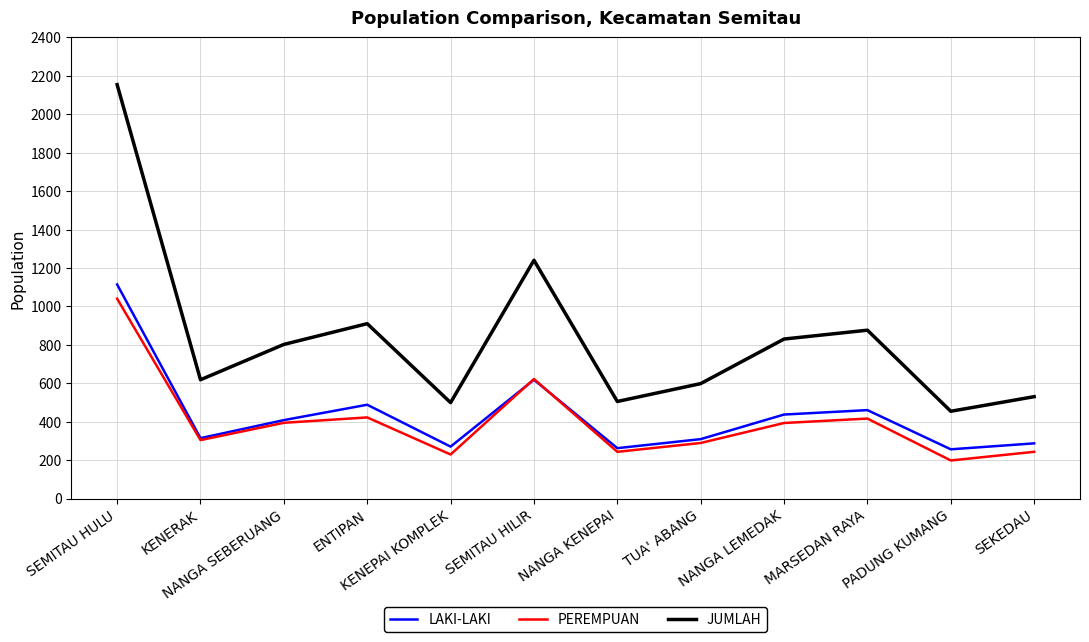

What are all the series names shown in the legend?

LAKI-LAKI, PEREMPUAN, JUMLAH